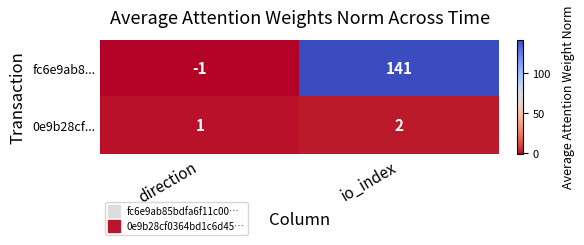

At how many categories does at least one series exceed 13?

1